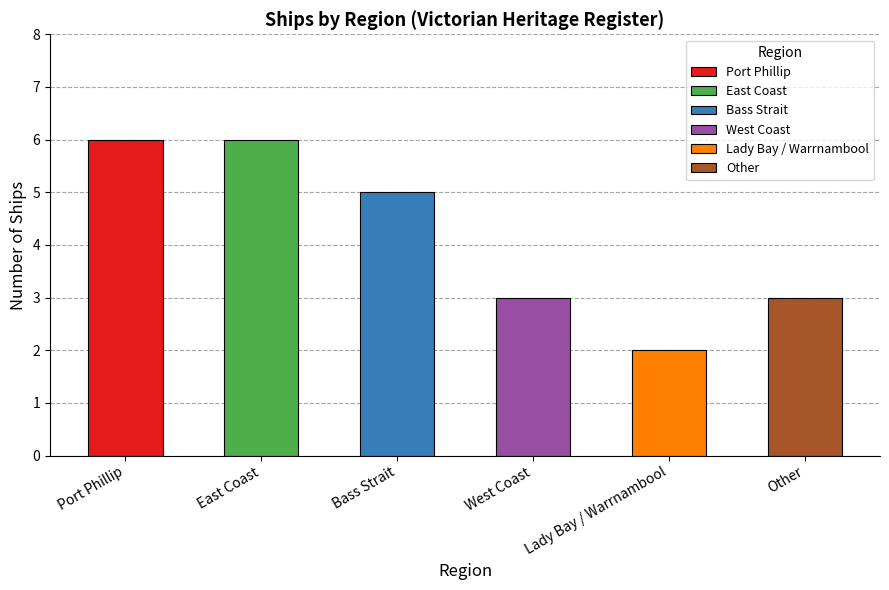

What is the value of the 2nd bar from the left?

6